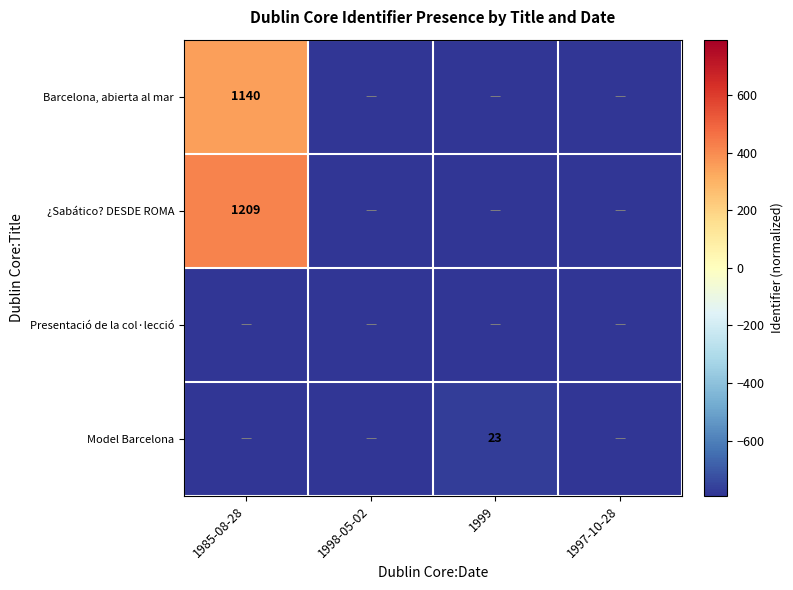

Which label corresponds to the largest value in the chart?

1985-08-28